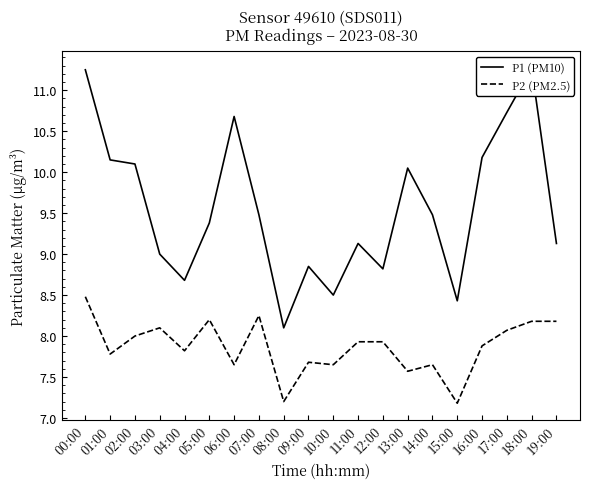

Which has a higher value, 10:00 or 06:00?

06:00